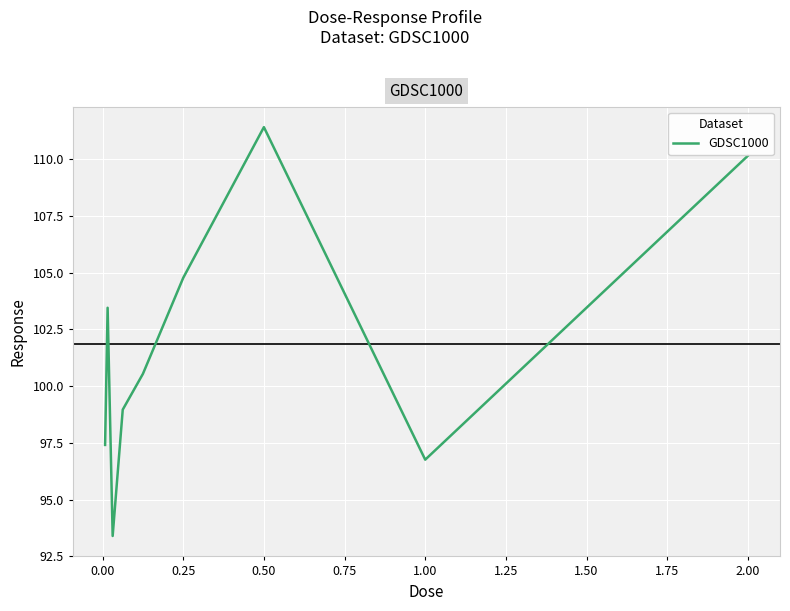

What is the difference between the maximum and minimum values?

18.0